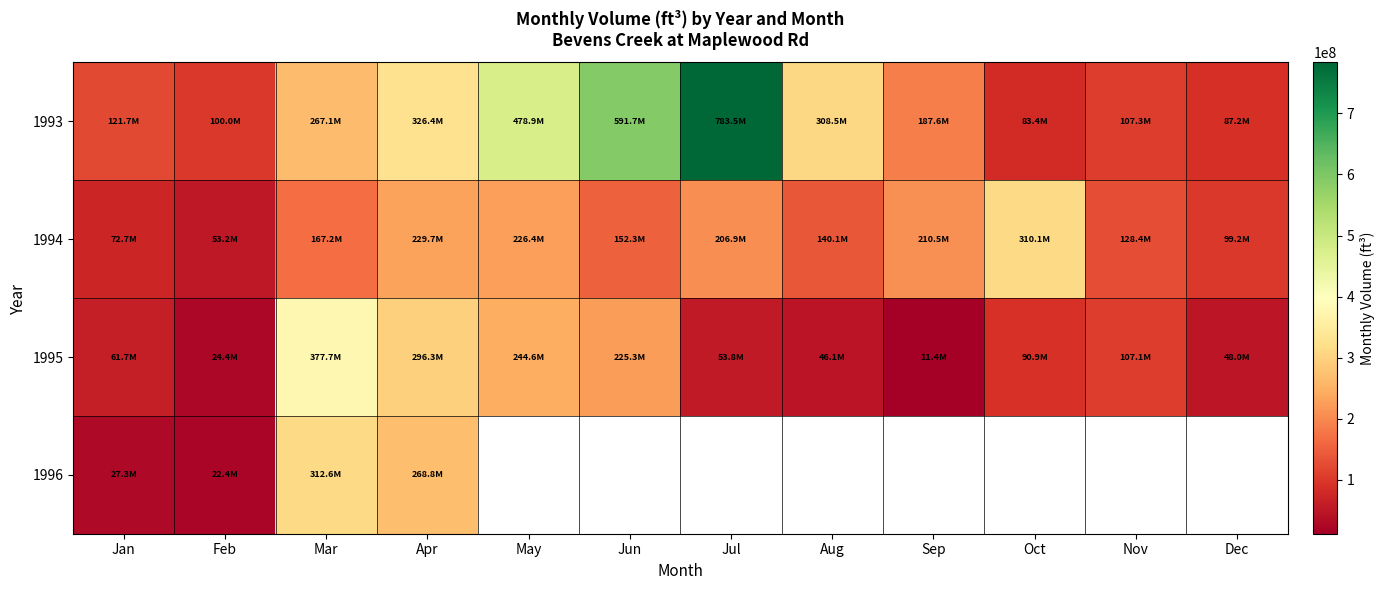

List the series in order of their overall mean, highest first.

1993, 1994, 1995, 1996